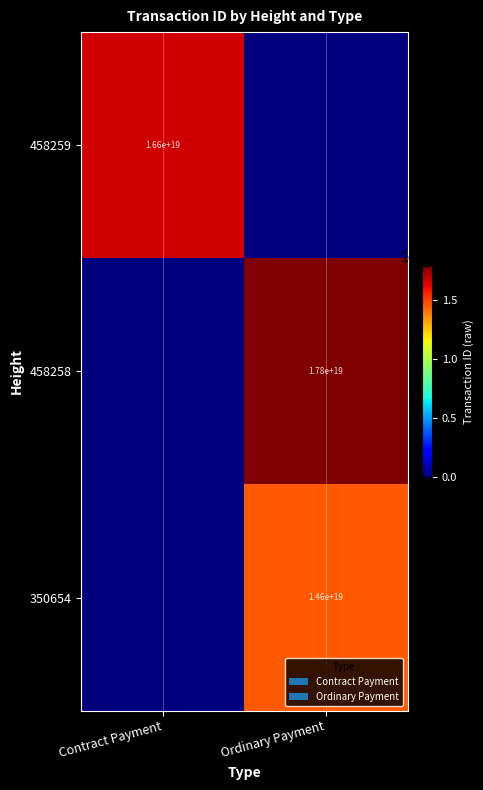

At how many categories does at least one series exceed 2639055691437865984?

2